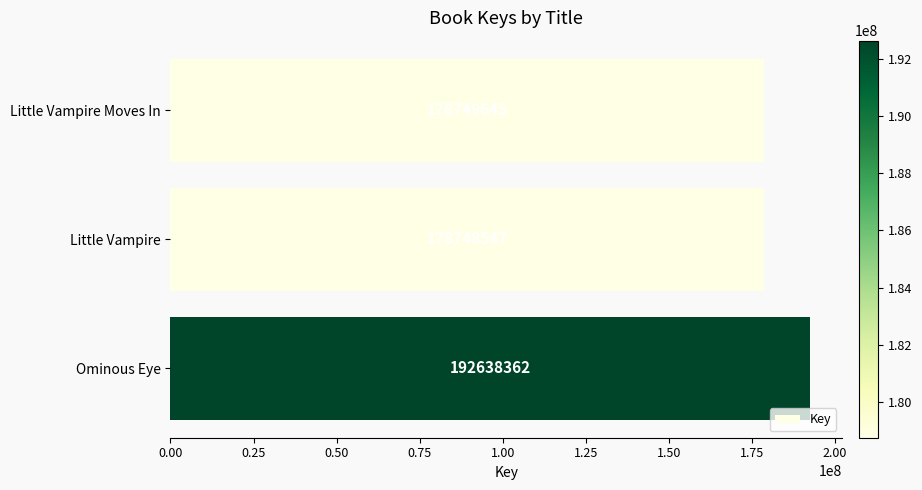

Reading top to bottom, extract all data points from this chart.

Little Vampire Moves In=178749645	Little Vampire=178748547	Ominous Eye=192638362